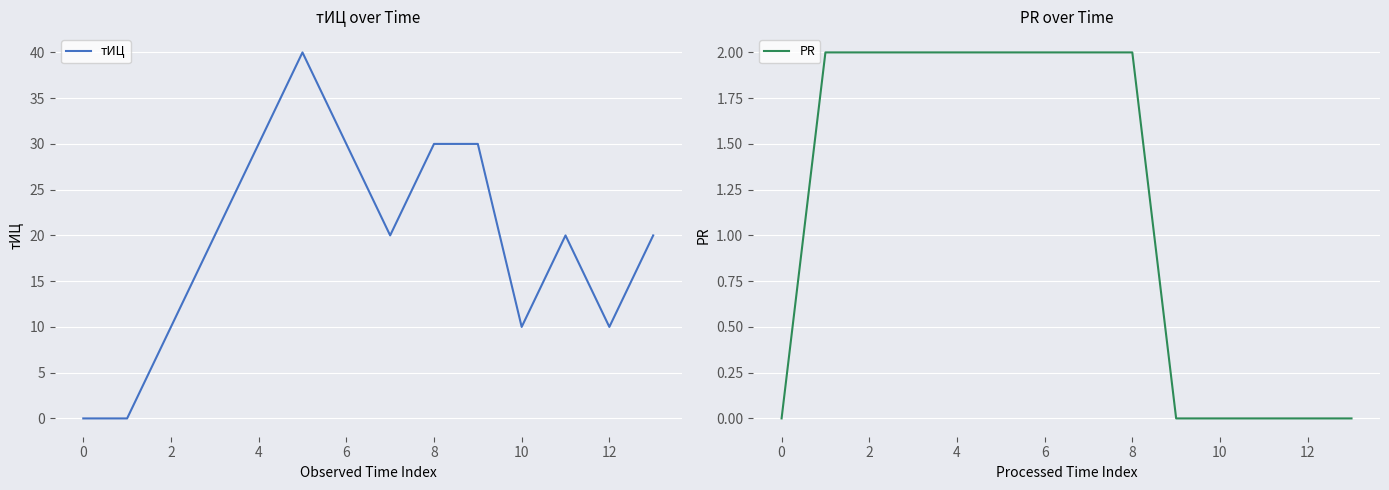

What are all the series names shown in the legend?

тИЦ, PR